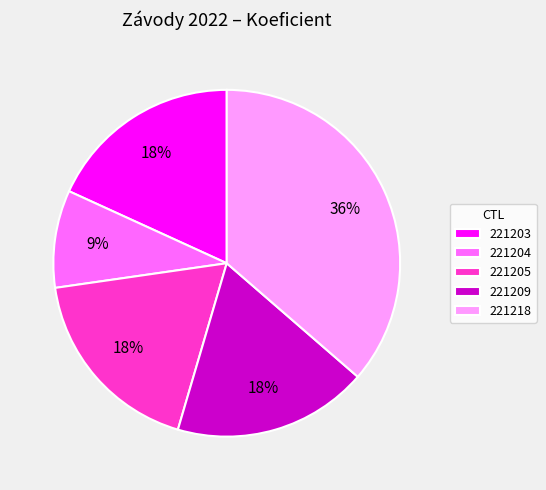

Is there any slice that represents more than half of the pie?

No